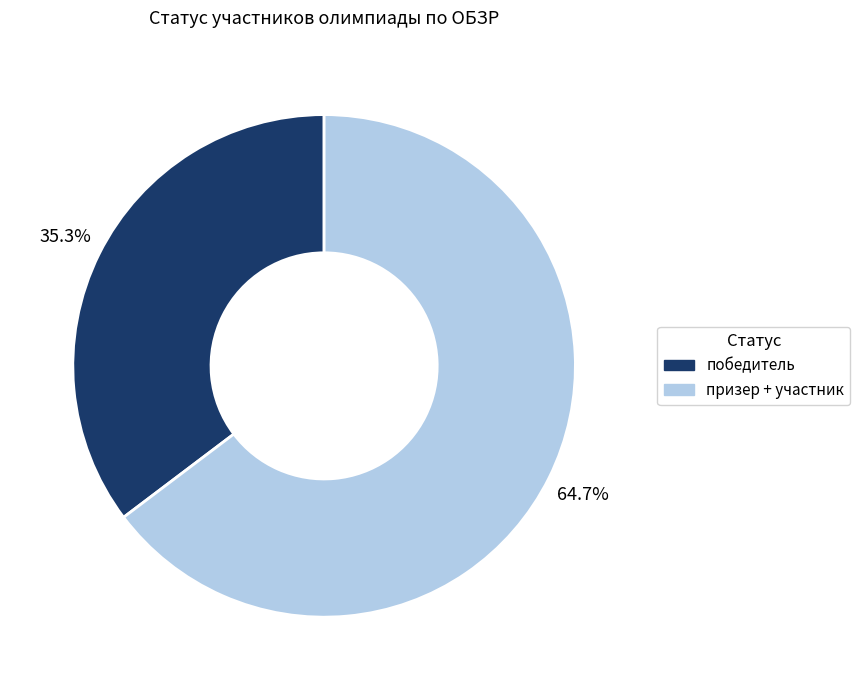

Is there a majority slice in this chart?

Yes